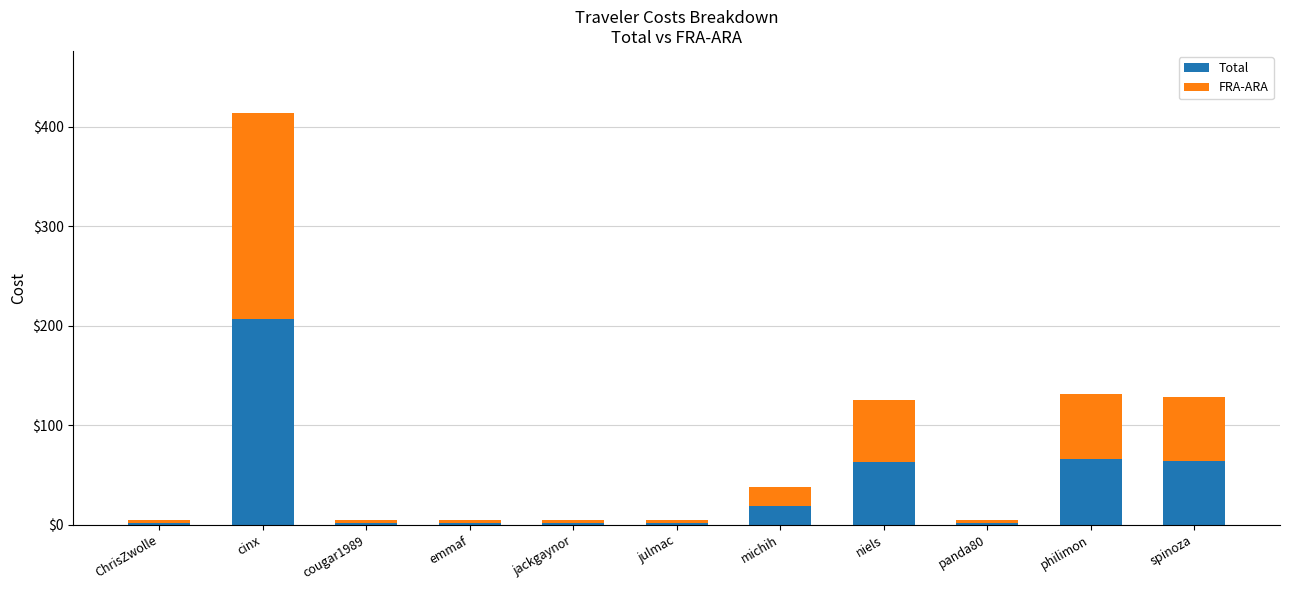

Is it true that Total equals 62.9 at niels?

True